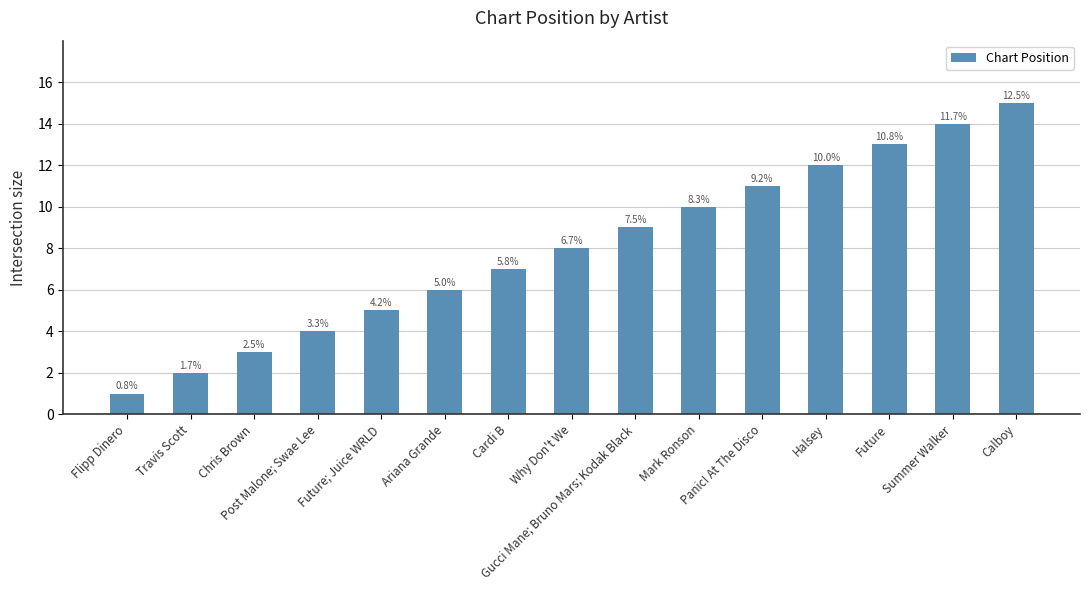

At which label is the value closest to 8?

Why Don't We